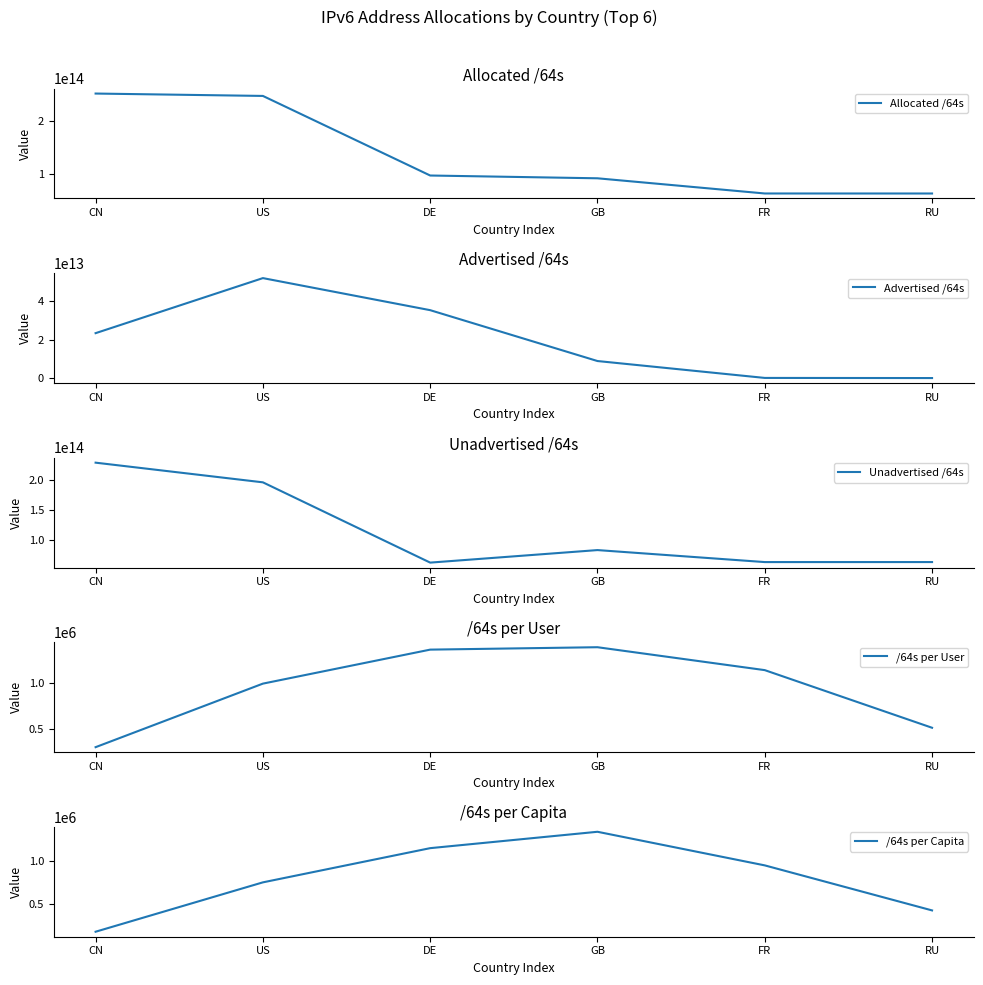

How many values in the Unadvertised /64s series exceed 82252932907008?

2